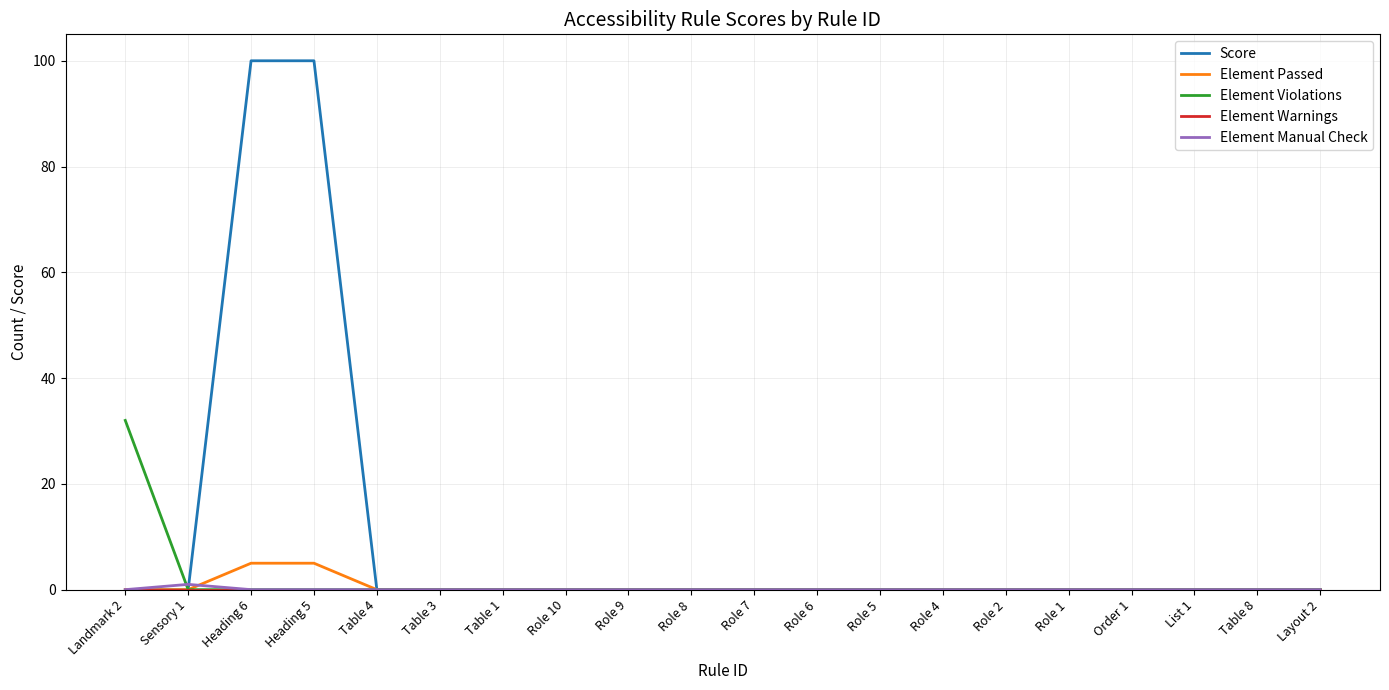

Which series has the largest range (max minus min)?

Score